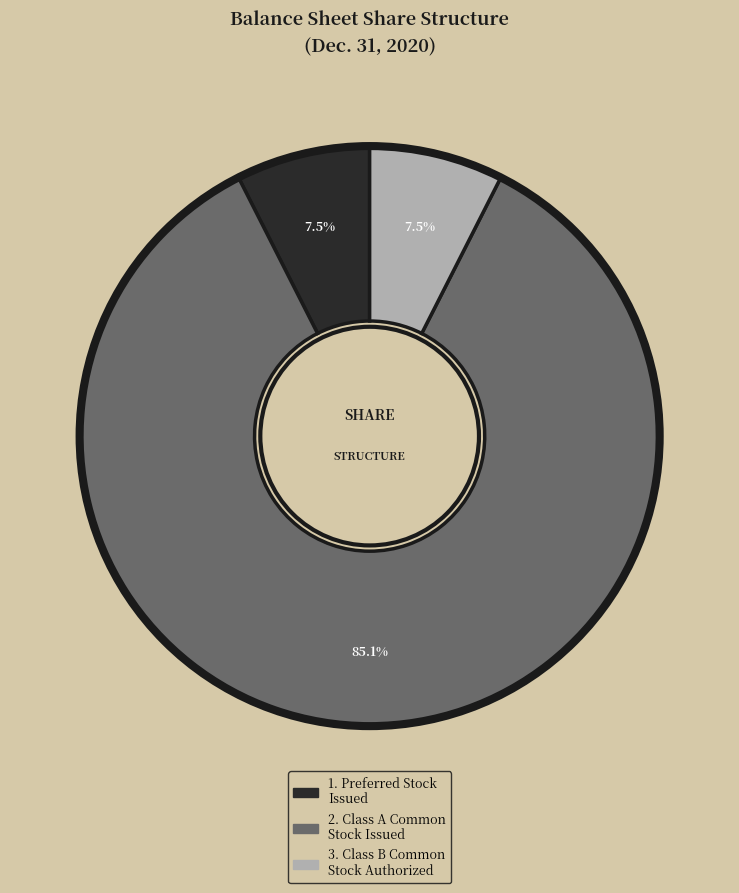

Does any single category account for the majority?

Yes